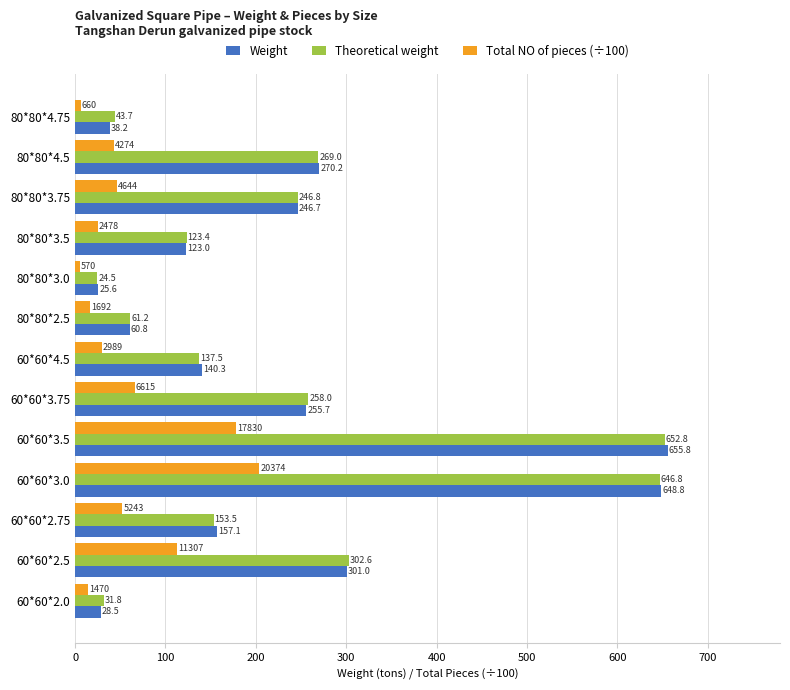

How many data points in Total NO of pieces (÷100) are above 42?

7